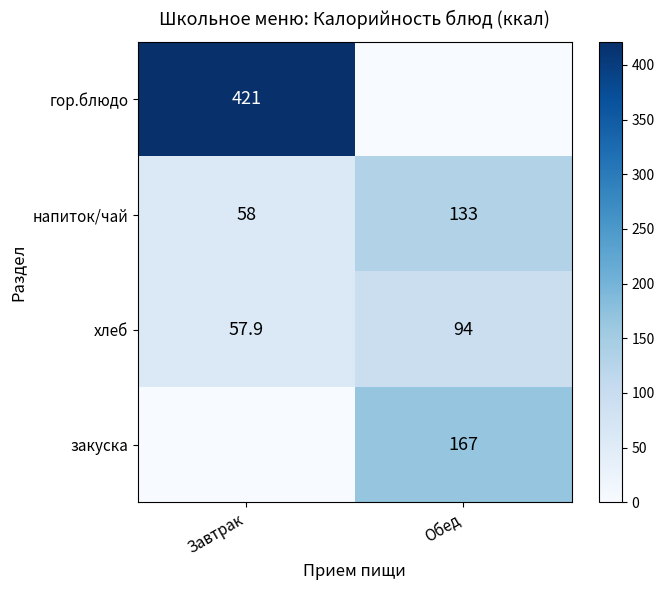

What is the difference between the maximum and minimum values in the напиток/чай series?

75.0